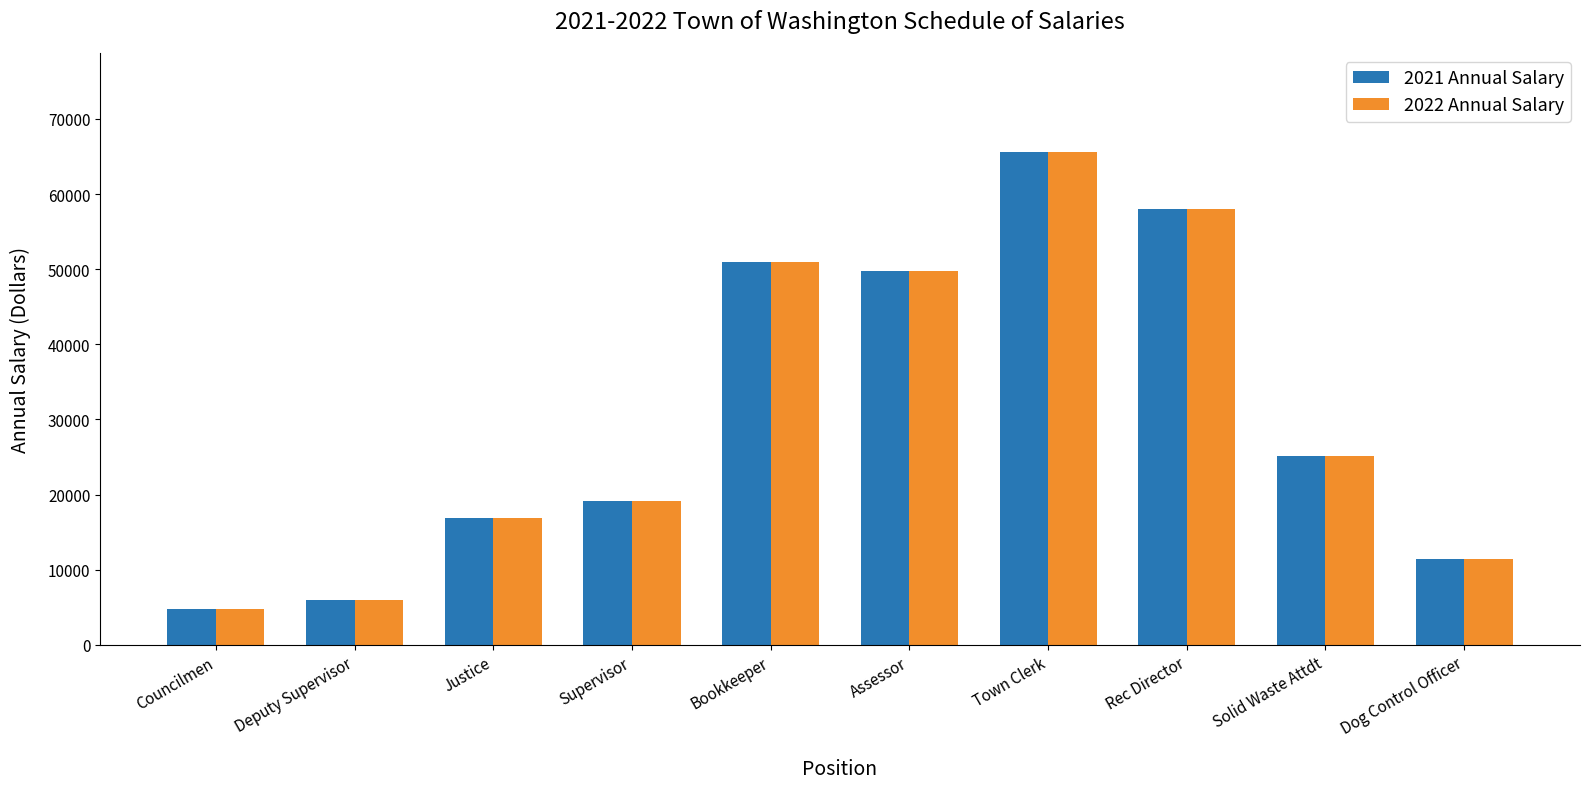

True or false: 2022 Annual Salary has a value of 16156.9 at Assessor.

False